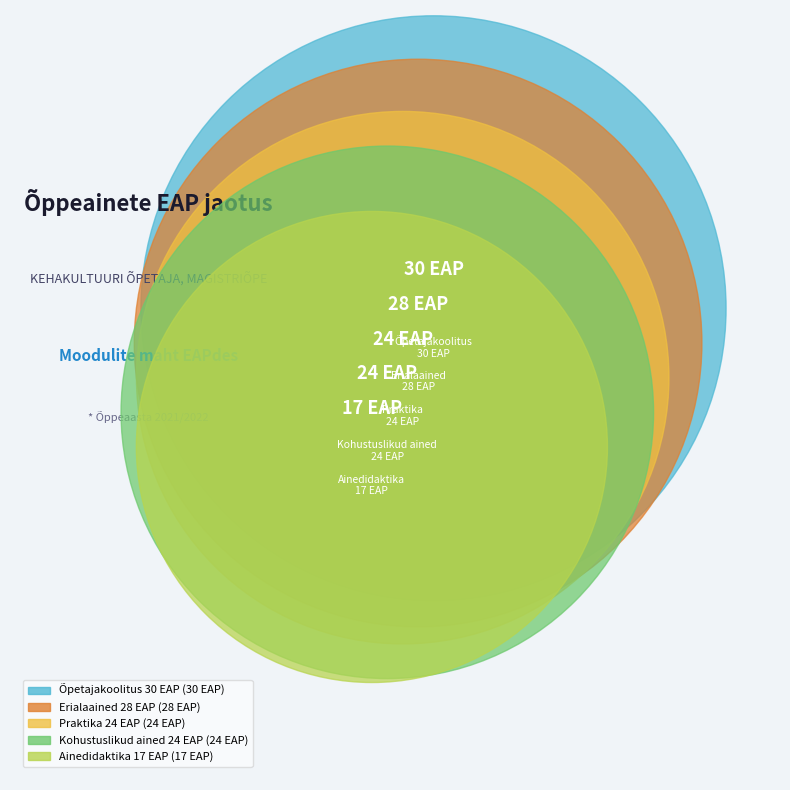

True or false: Õpetajakoolitus
30 EAP accounts for 24% of the total.

True